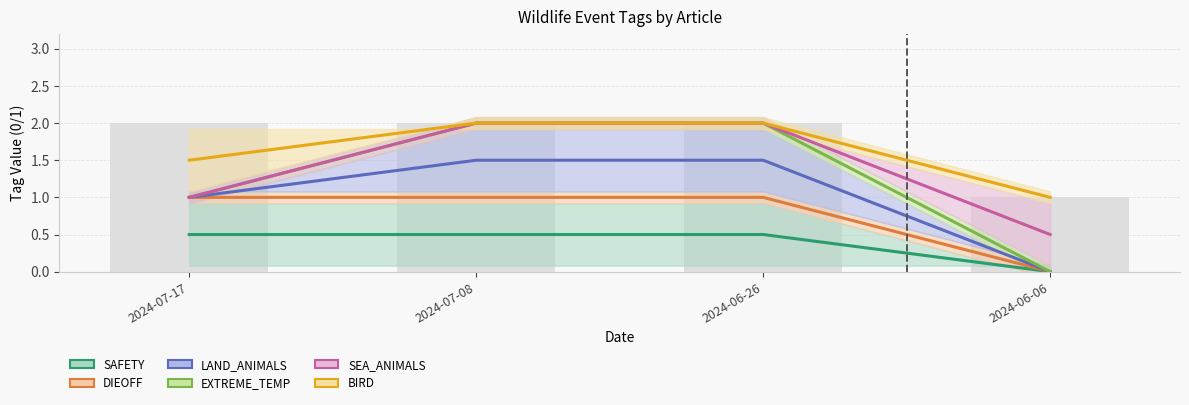

What is the label of the 4th bar from the right?

2024-07-17